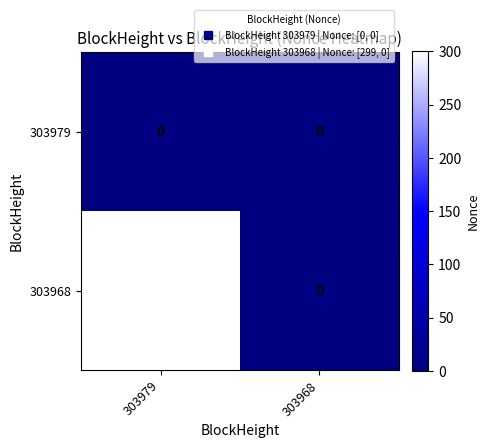

At which category is the sum across all series the highest?

303979